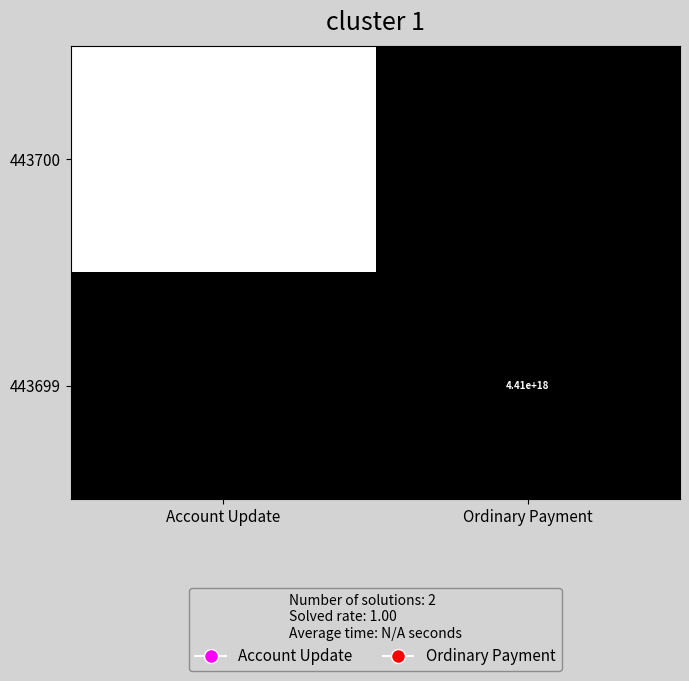

What is the smallest value displayed?

4406851604370686464.0